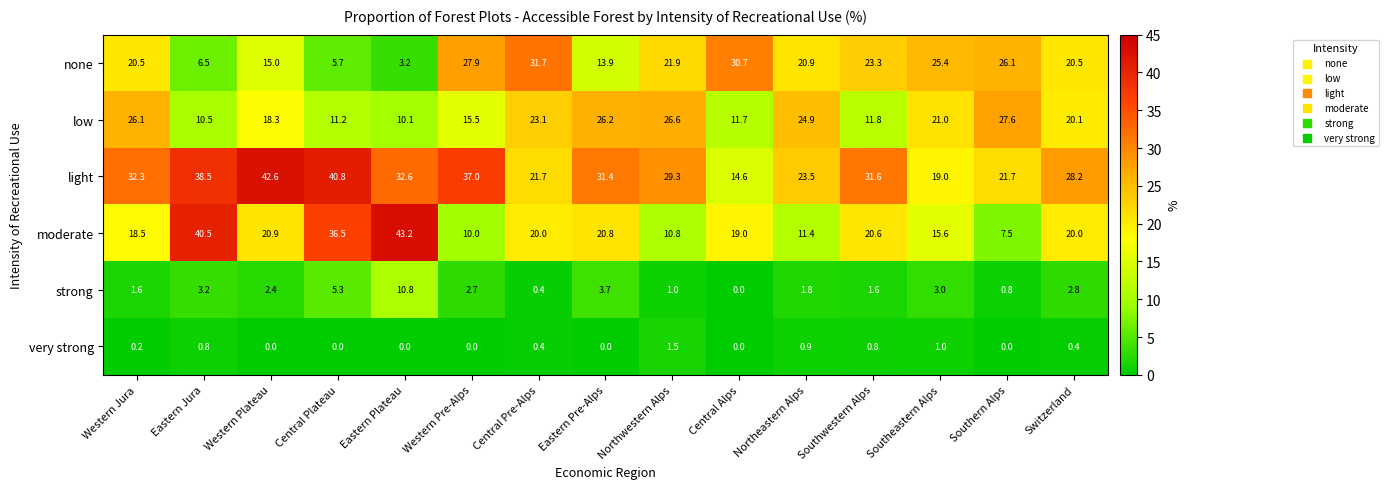

Between Eastern Jura and Northwestern Alps, which series saw the biggest shift?

moderate